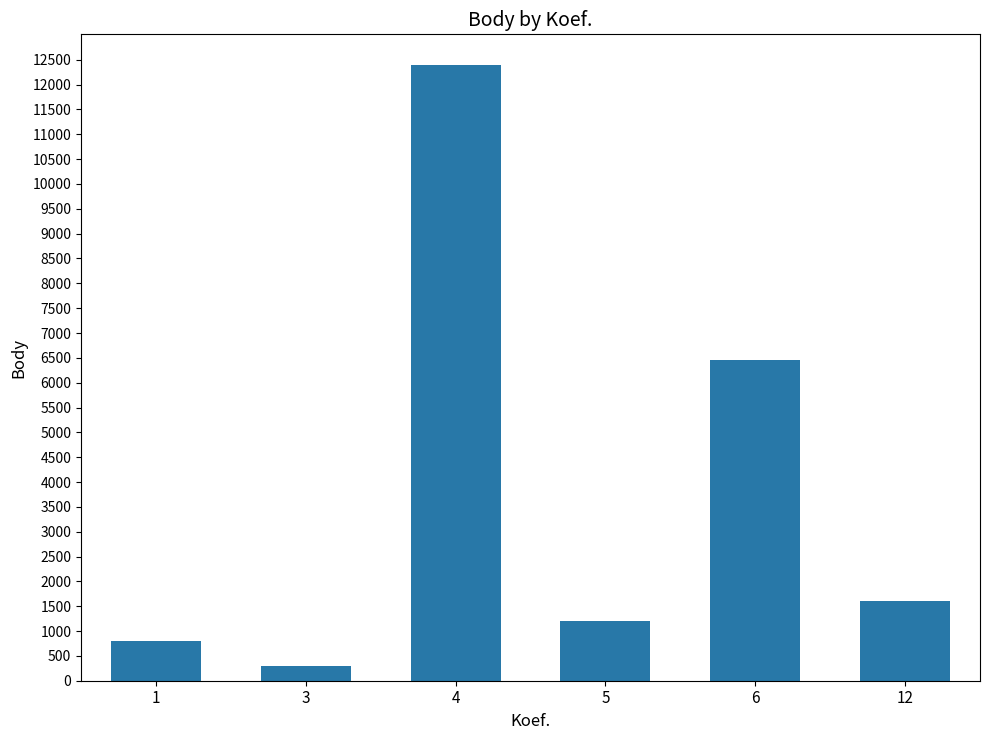

Is it true that the value at 3 is 303?

True